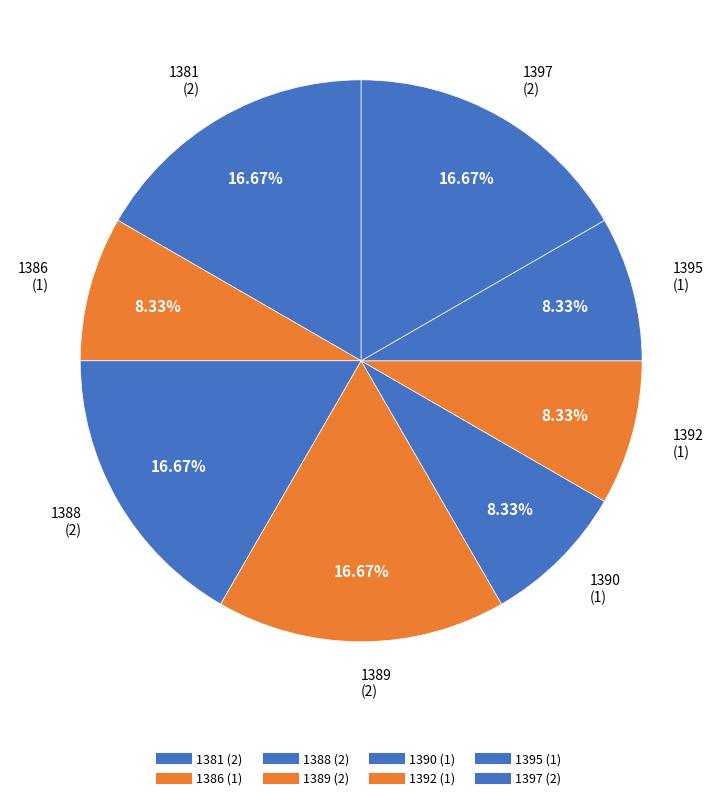

Count the number of slices in the pie.

8